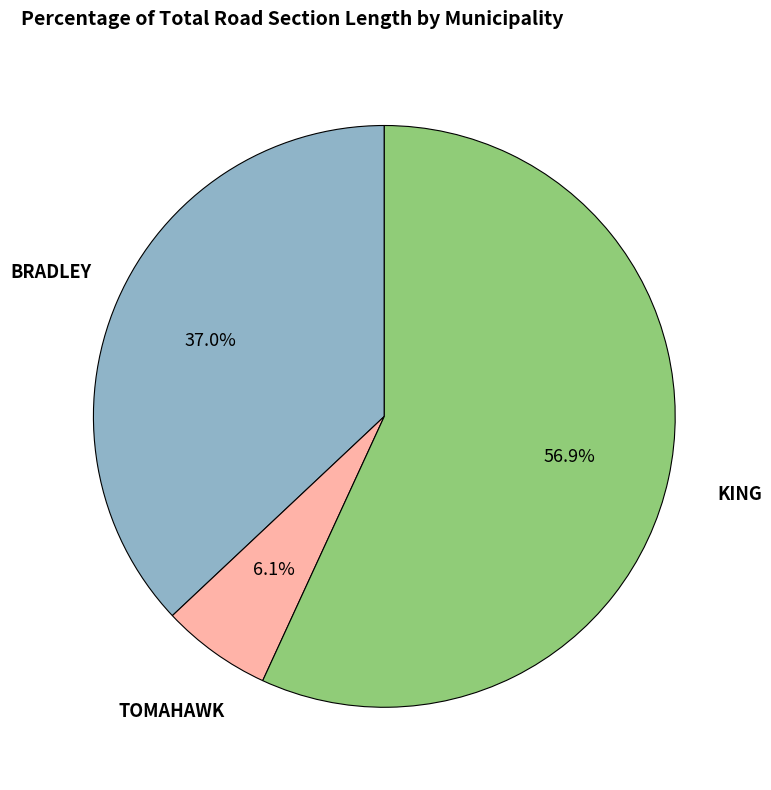

Between BRADLEY and TOMAHAWK, which is larger?

BRADLEY